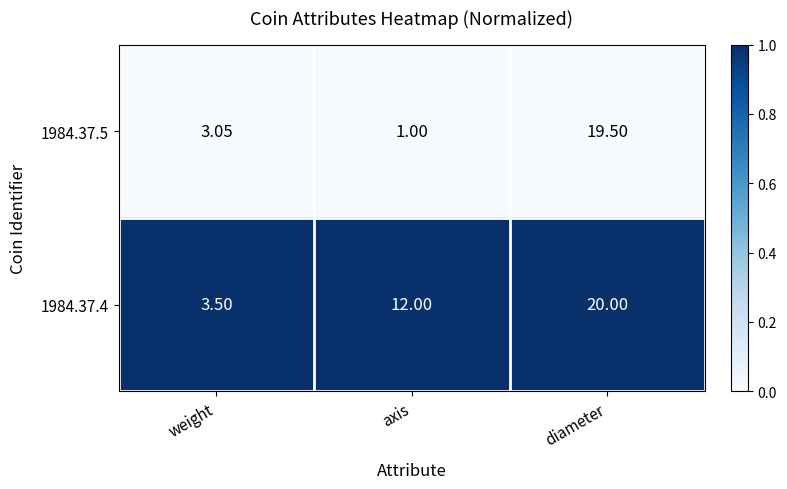

What is the maximum value shown in the chart?

20.0